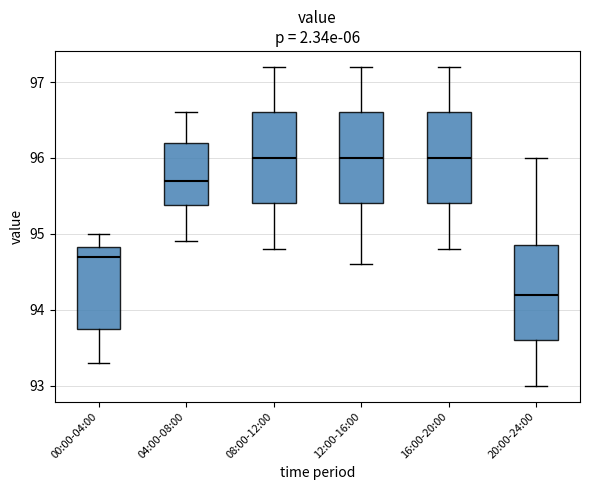

Reading left to right, read every box against the y-axis: the position of its median line, the range the box covers, and the ends of its whiskers. The values are not printed on the chart, so give them approximately, as read against the axis.

00:00-04:00: median 94.7, box 93.8 to 94.8, whiskers 93.3 to 95.0
04:00-08:00: median 95.7, box 95.4 to 96.2, whiskers 94.9 to 96.6
08:00-12:00: median 96.0, box 95.4 to 96.6, whiskers 94.8 to 97.2
12:00-16:00: median 96.0, box 95.4 to 96.6, whiskers 94.6 to 97.2
16:00-20:00: median 96.0, box 95.4 to 96.6, whiskers 94.8 to 97.2
20:00-24:00: median 94.2, box 93.6 to 94.9, whiskers 93.0 to 96.0